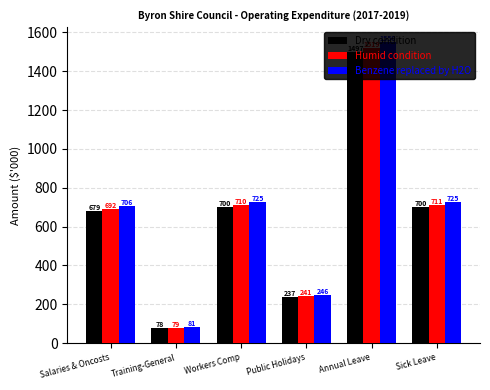

What is the difference between the maximum and second lowest values in the Dry condition series?

1259.6